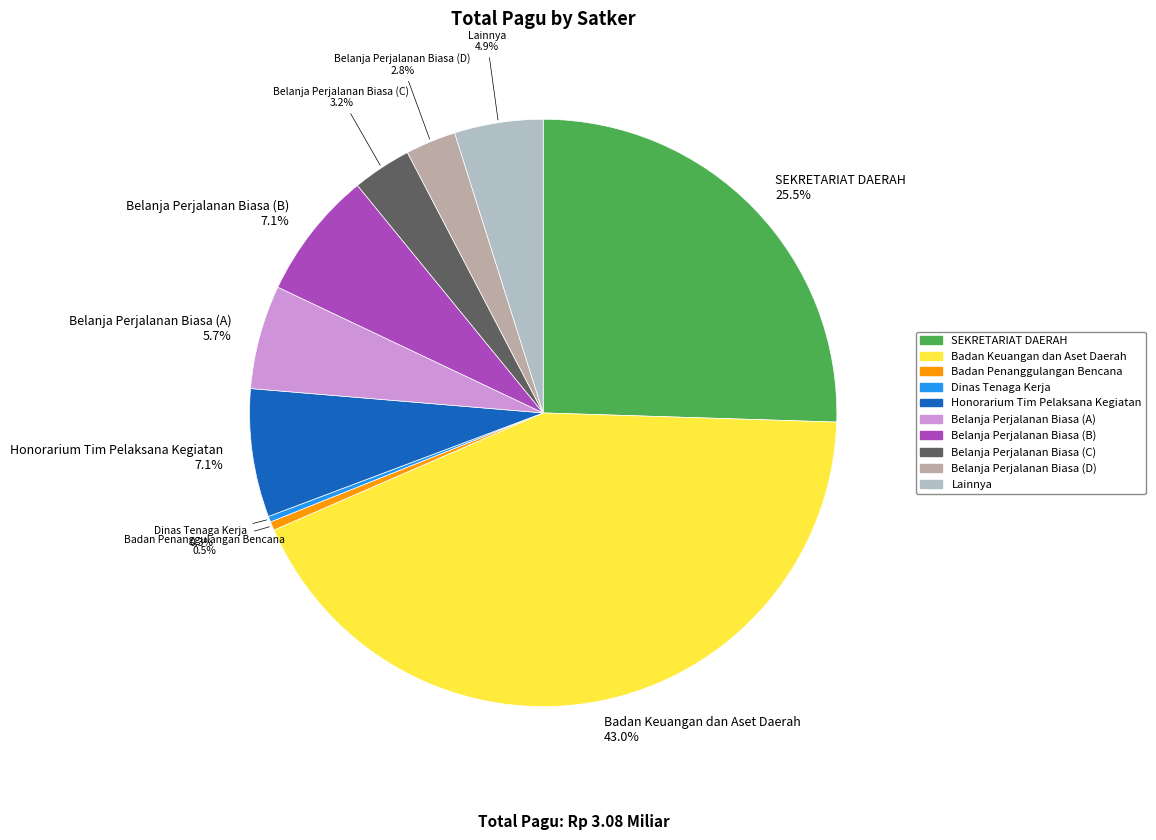

Count the number of slices in the pie.

10